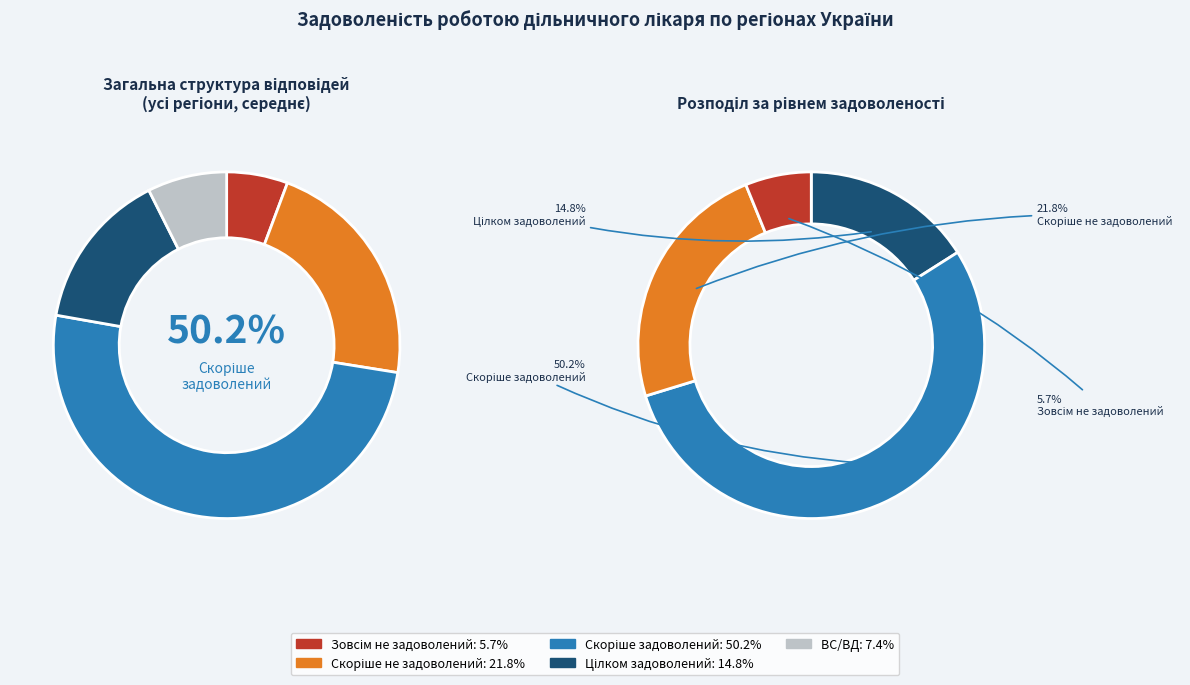

What percentage is NOT represented by Скоріше не задоволений?

78.2%